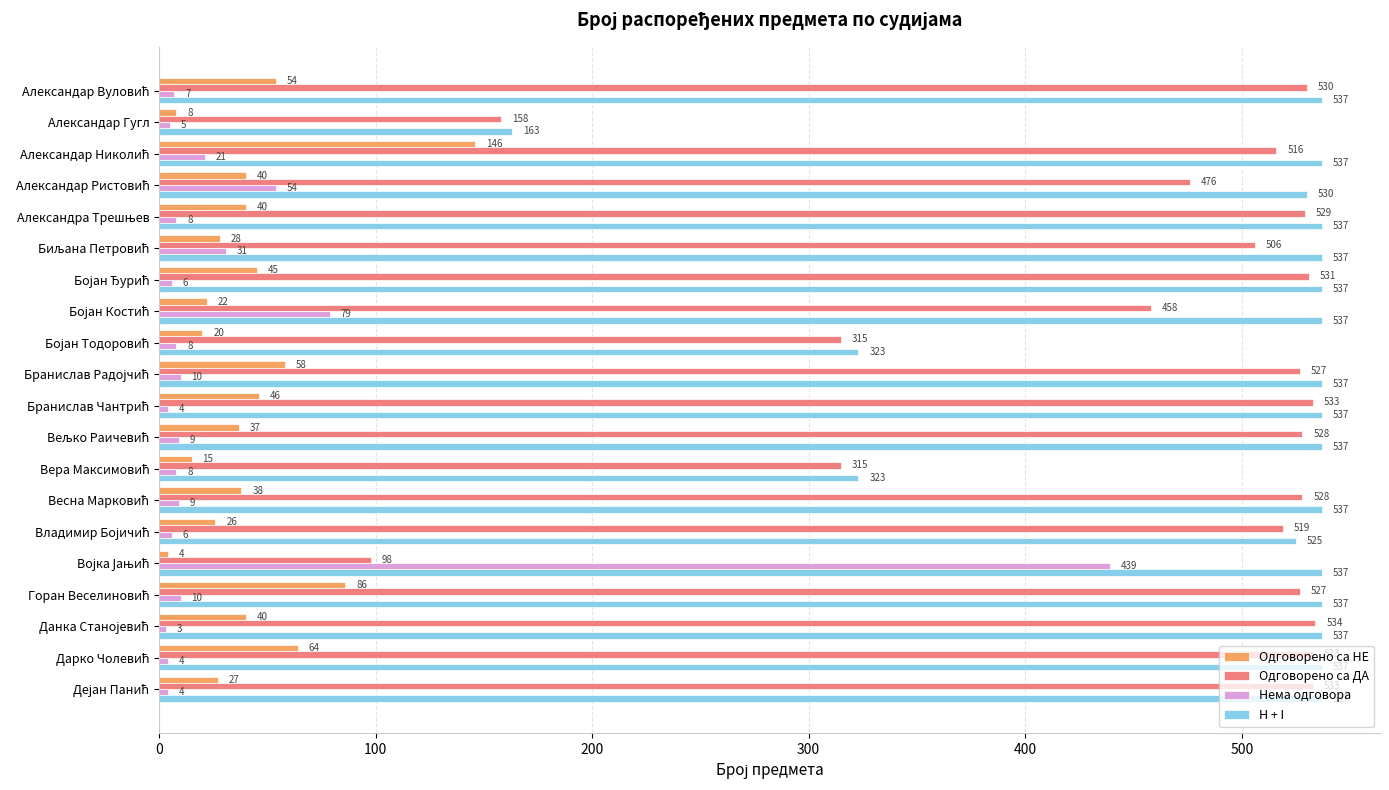

List the series in order of their peak value, lowest first.

Одговорено са НЕ, Нема одговора, Одговорено са ДА, H + I